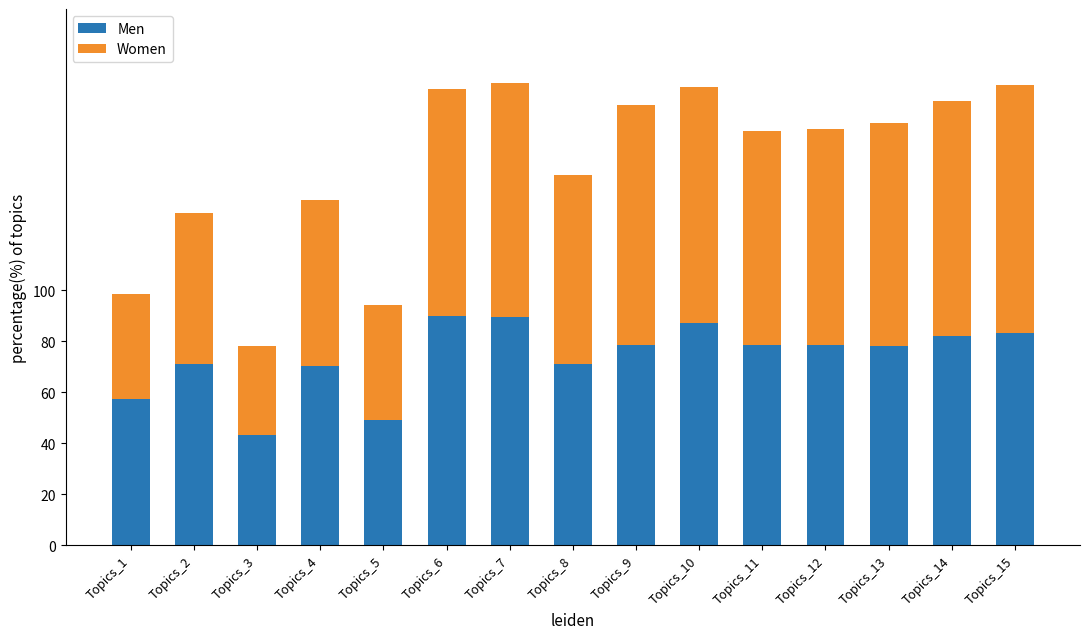

What is the total value across all series at Topics_11?

162.2